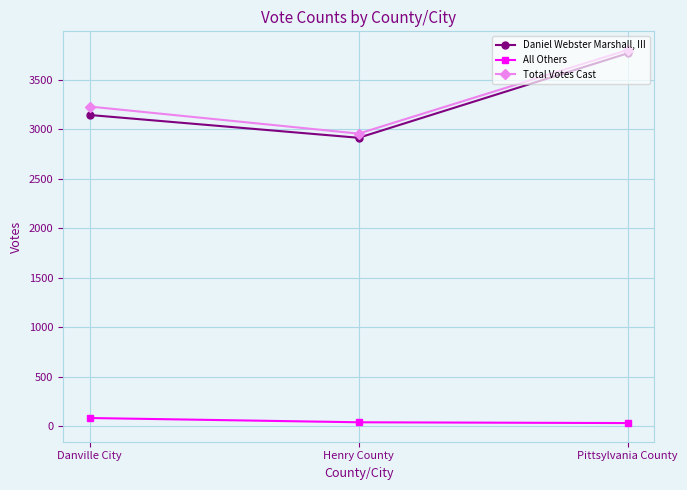

Which series has the widest spread of values?

Daniel Webster Marshall, III